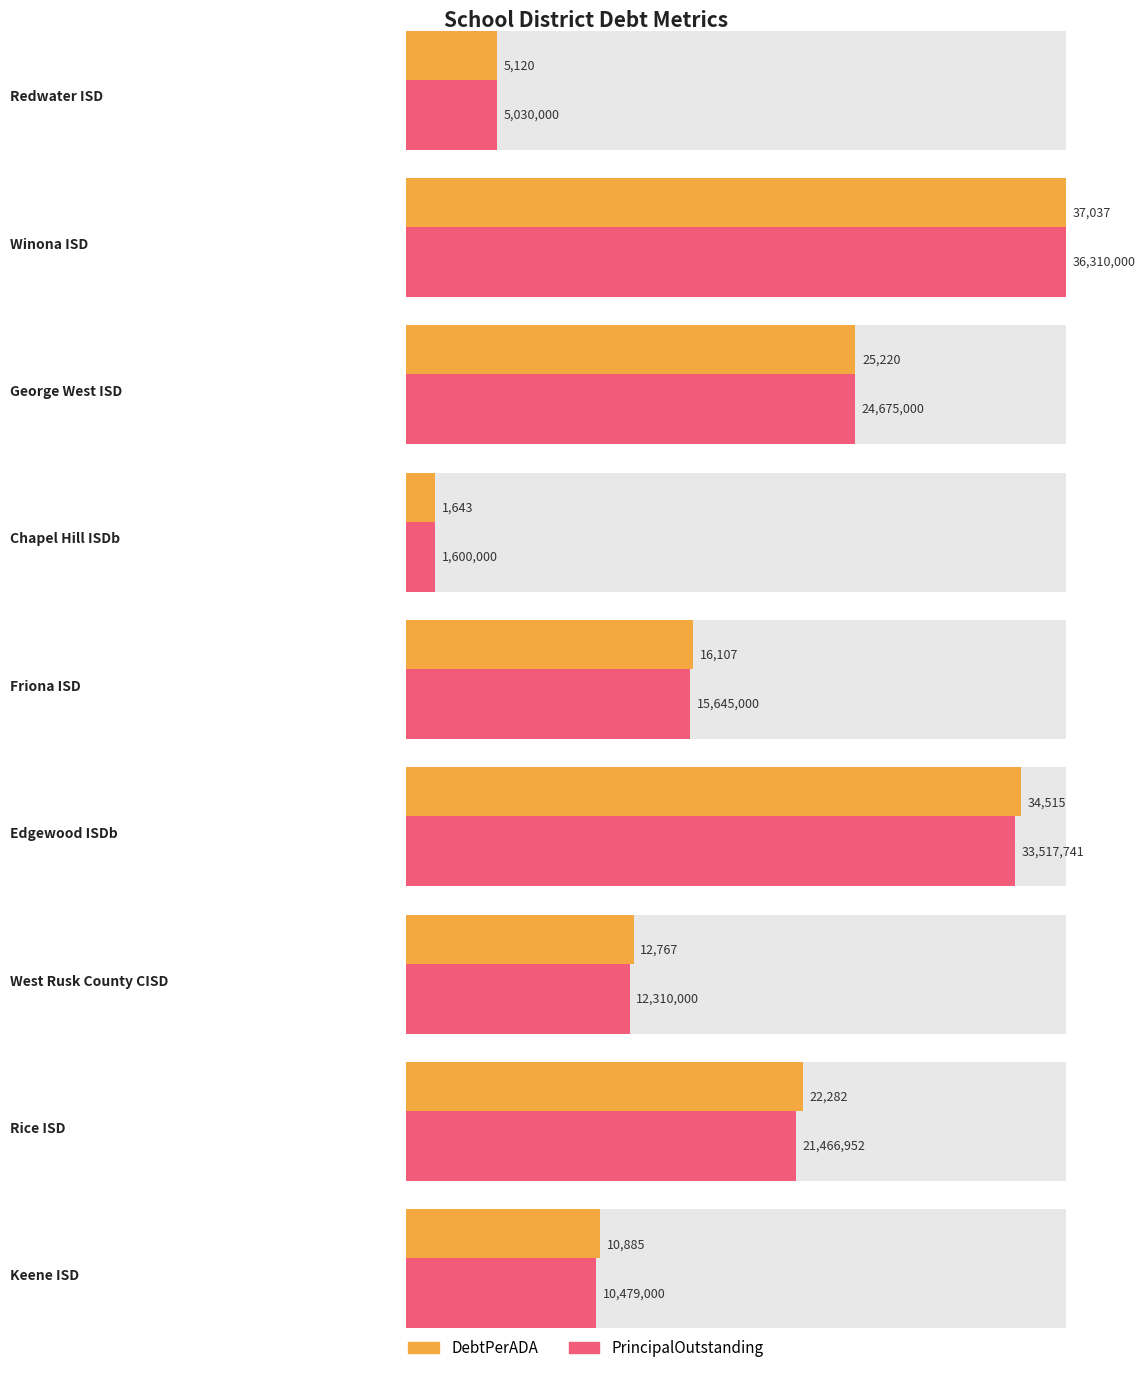

Does the chart contain stacked bars?

No